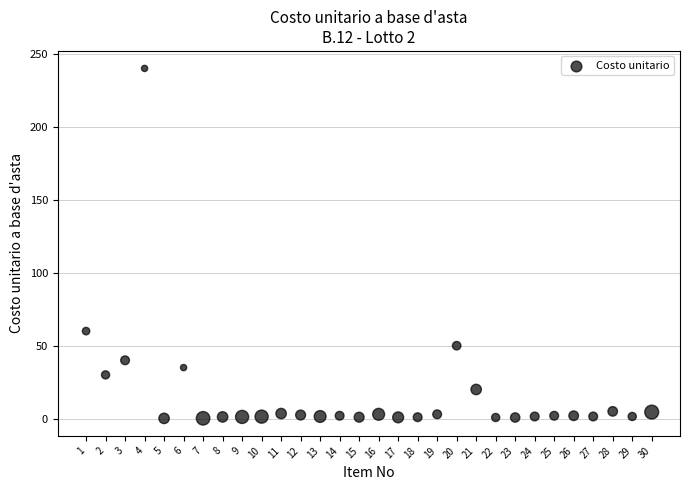

What is the range of X values (max minus min)?

29.0